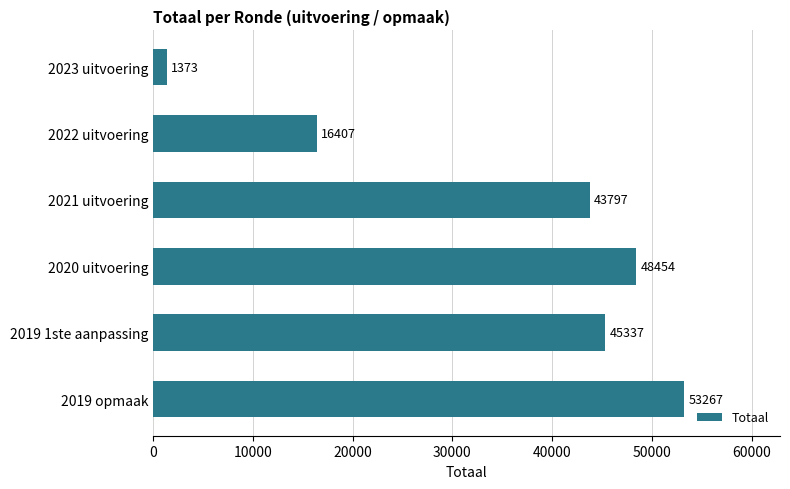

List the labels in order of value, largest first.

2019 opmaak, 2020 uitvoering, 2019 1ste aanpassing, 2021 uitvoering, 2022 uitvoering, 2023 uitvoering